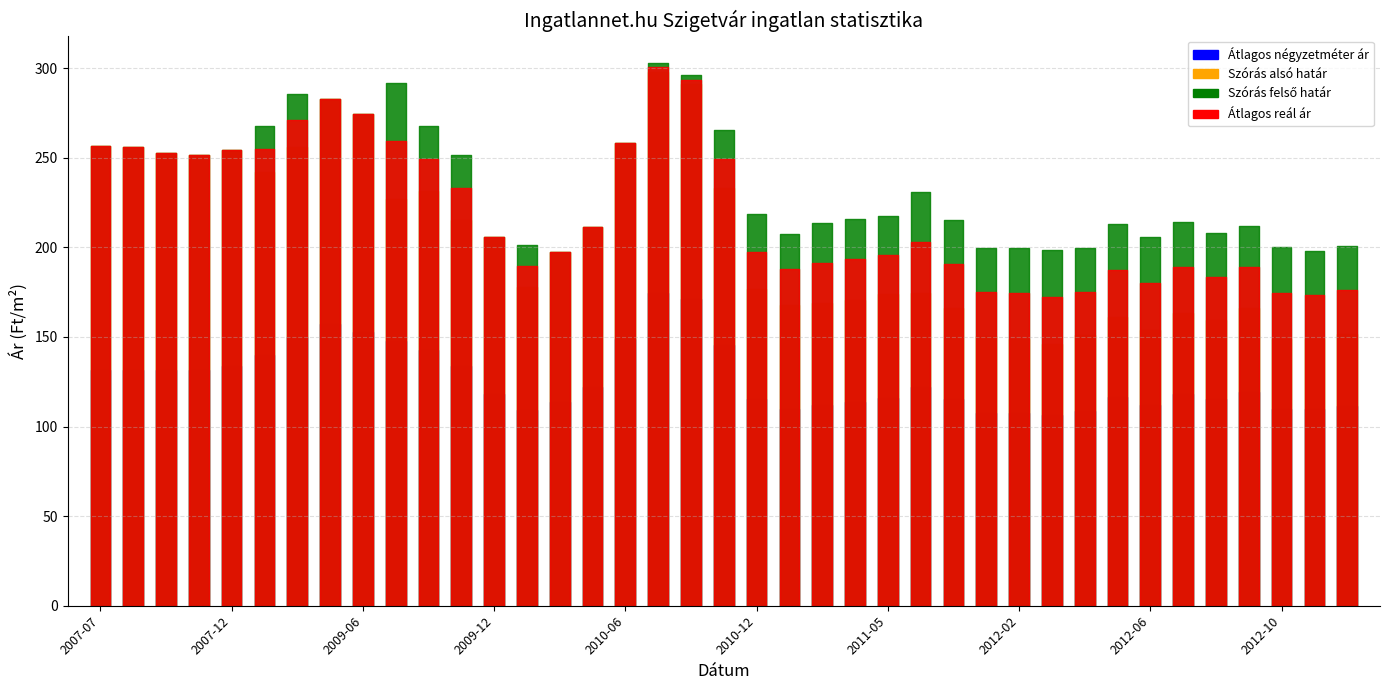

What is the label of the 19th point from the left?

2010-10